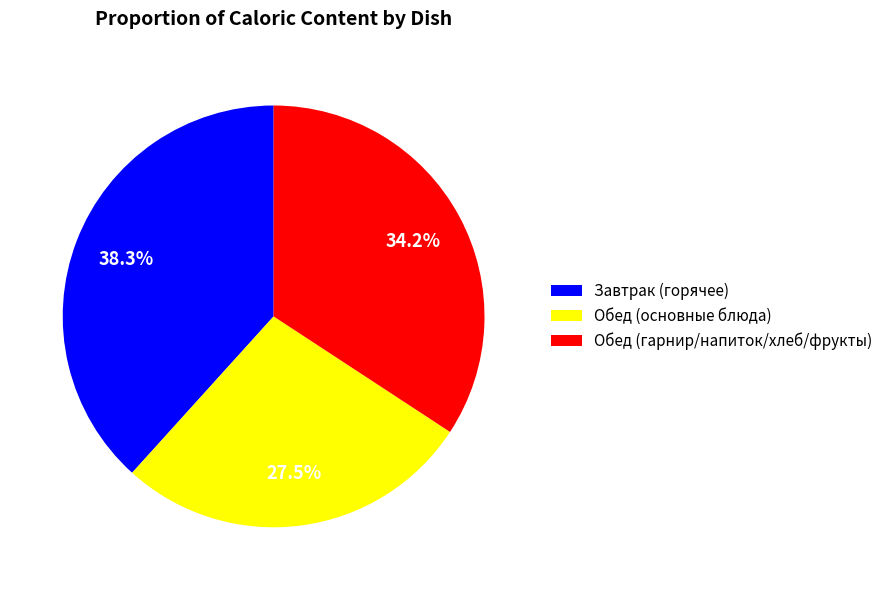

What is the largest slice in the pie chart?

Завтрак (горячее)